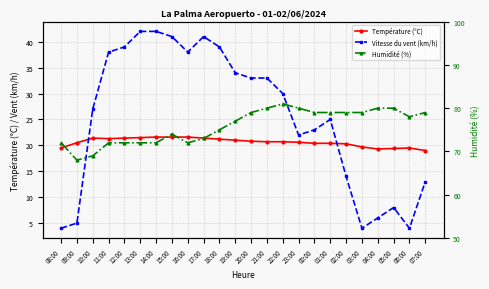

At which label is Température (°C) closest to 20?

02:00